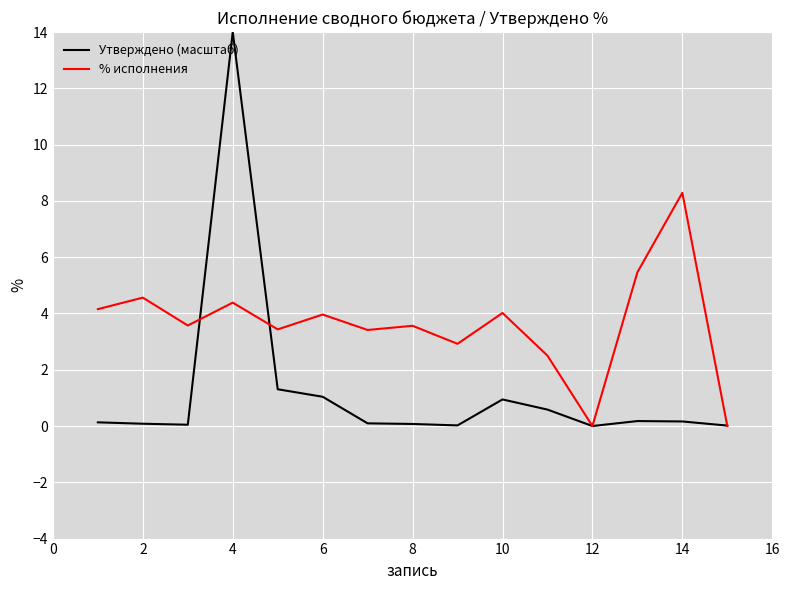

Which series has the largest total across all categories?

% исполнения